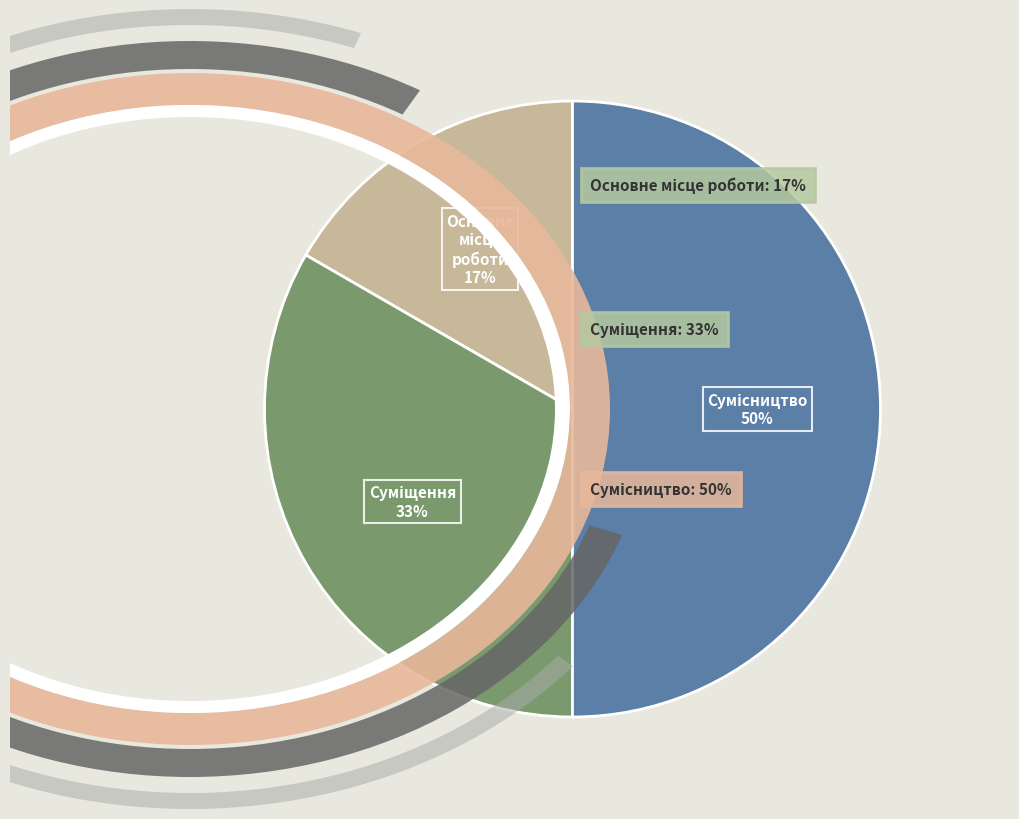

Combined, what portion of the pie is Основне місце роботи and Сумісництво?

66.7%